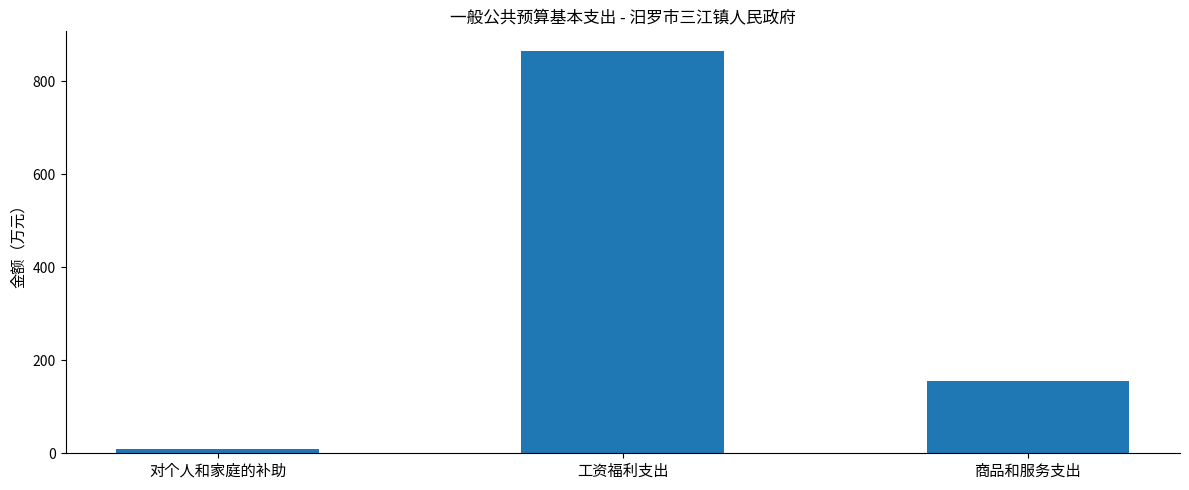

How many data points does each series have?

3